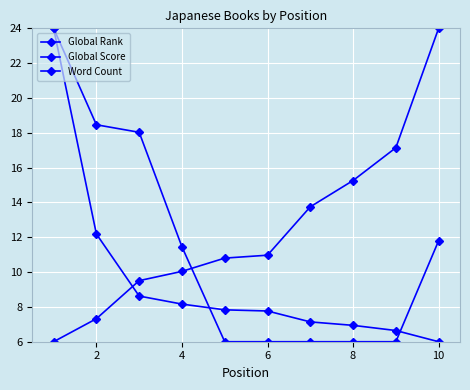

True or false: Global Rank has more than 1 points higher than both neighbors.

False